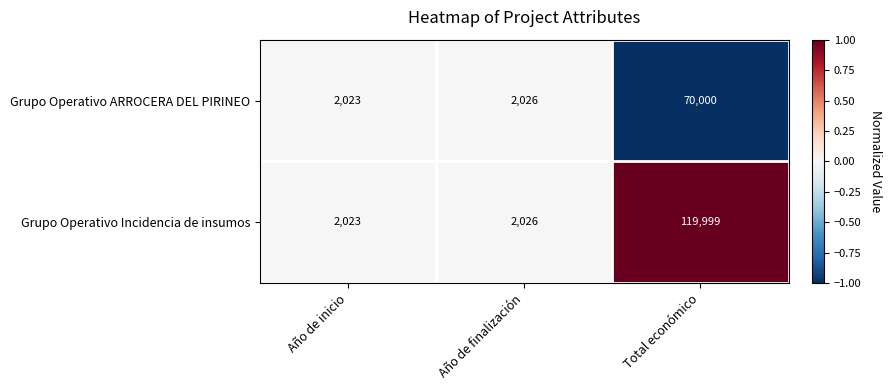

What is the maximum value for Grupo Operativo ARROCERA DEL PIRINEO?

70000